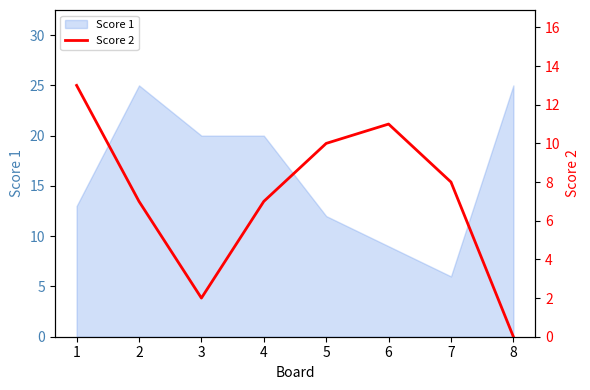

Is it true that Score 1 equals 41 at 8?

False